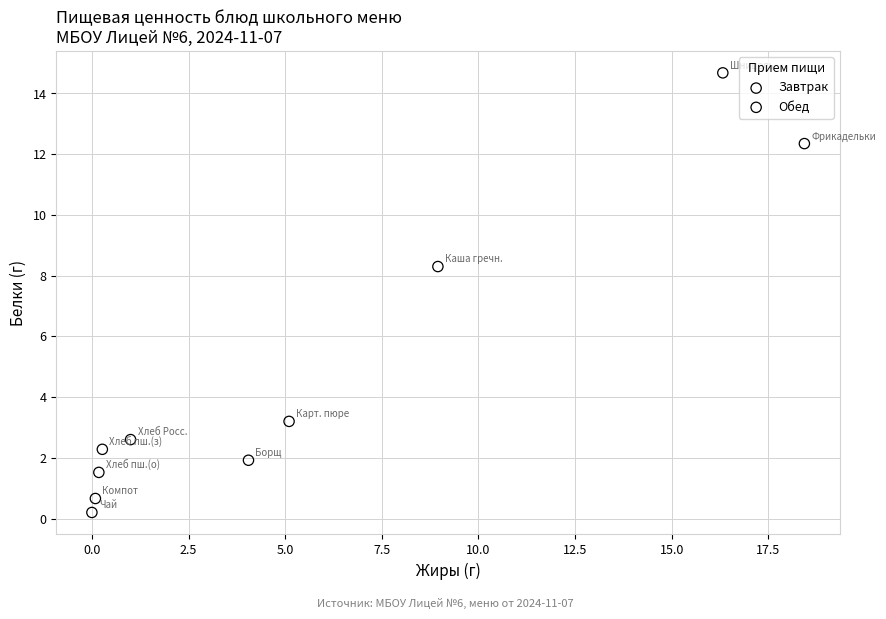

Which series contains the highest Y value?

Обед